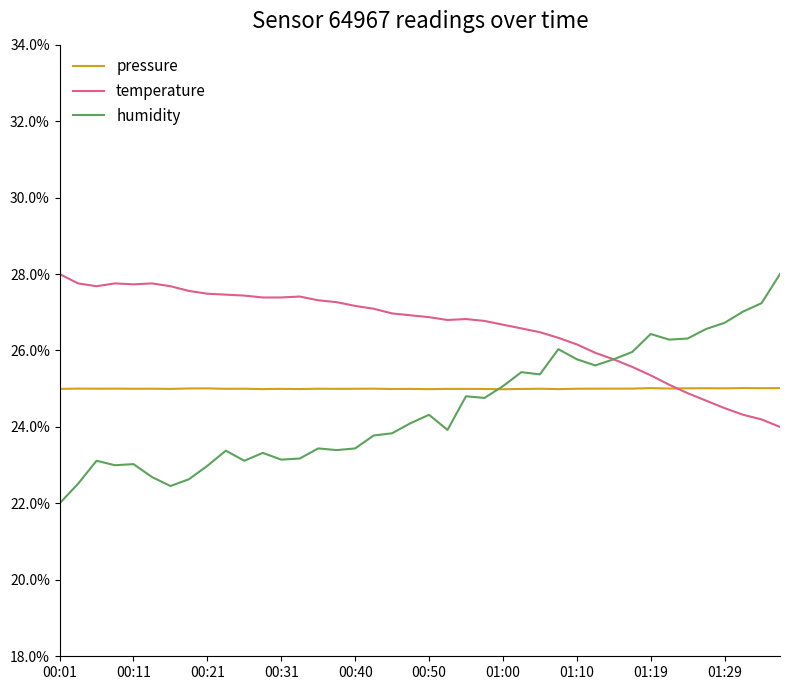

Which series has the largest range (max minus min)?

humidity